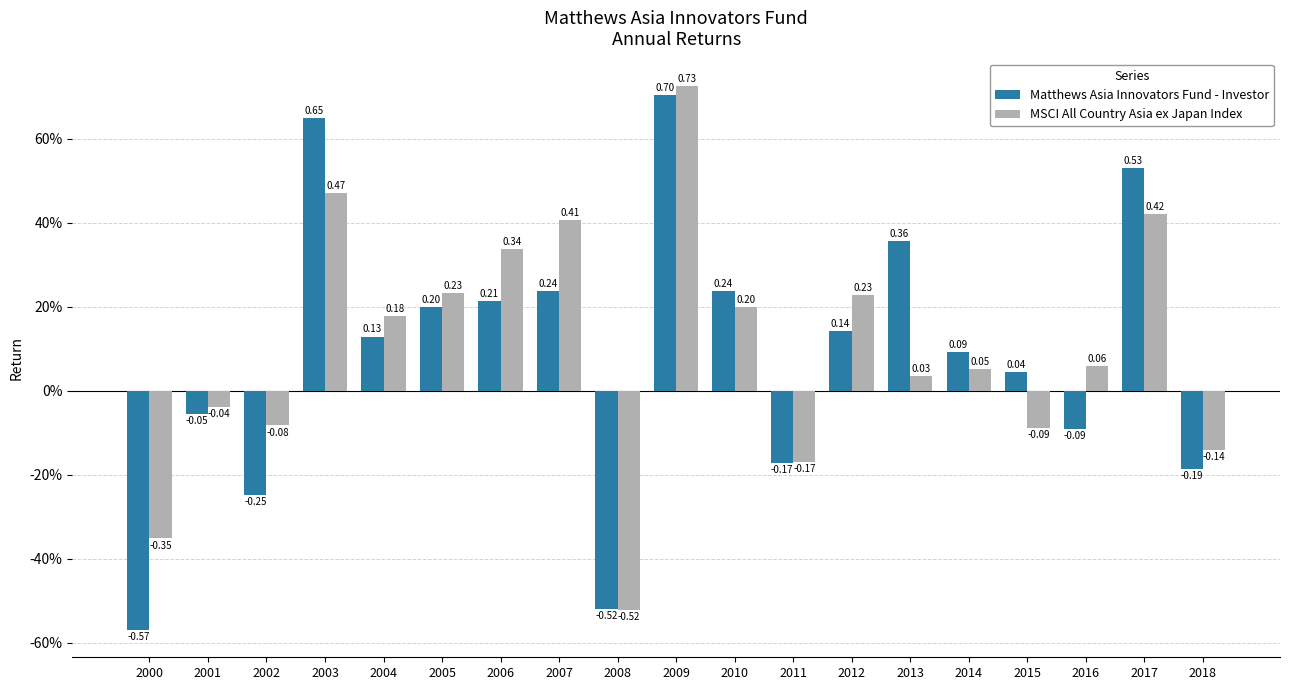

What are all the series names shown in the legend?

Matthews Asia Innovators Fund - Investor, MSCI All Country Asia ex Japan Index